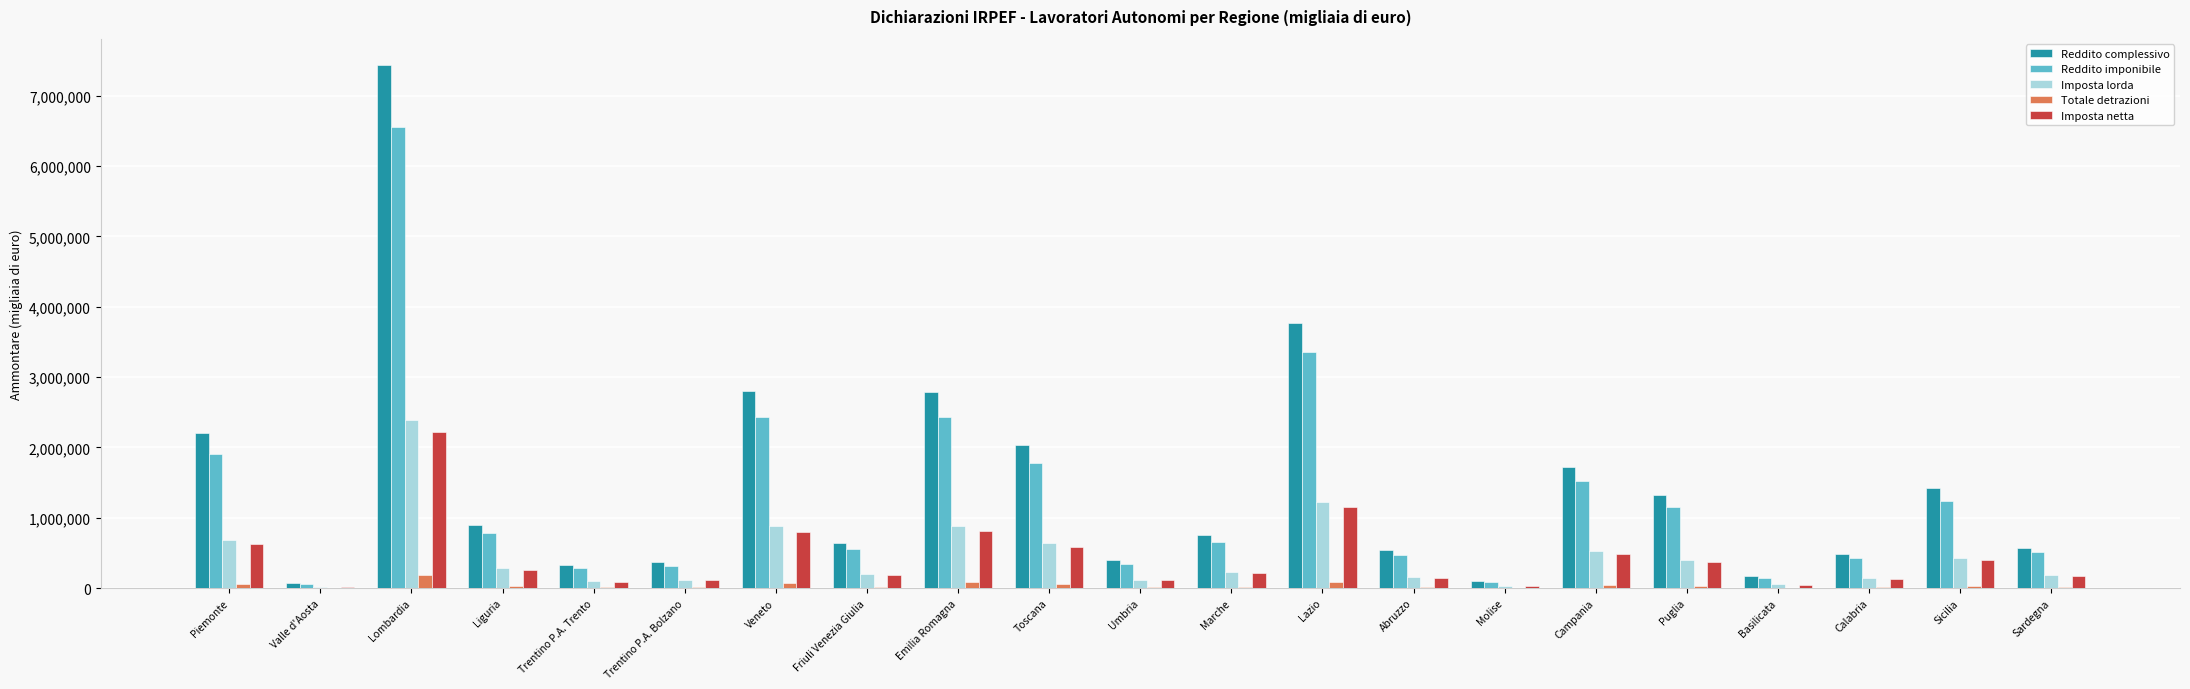

What is the average value of the Imposta netta series?

426761